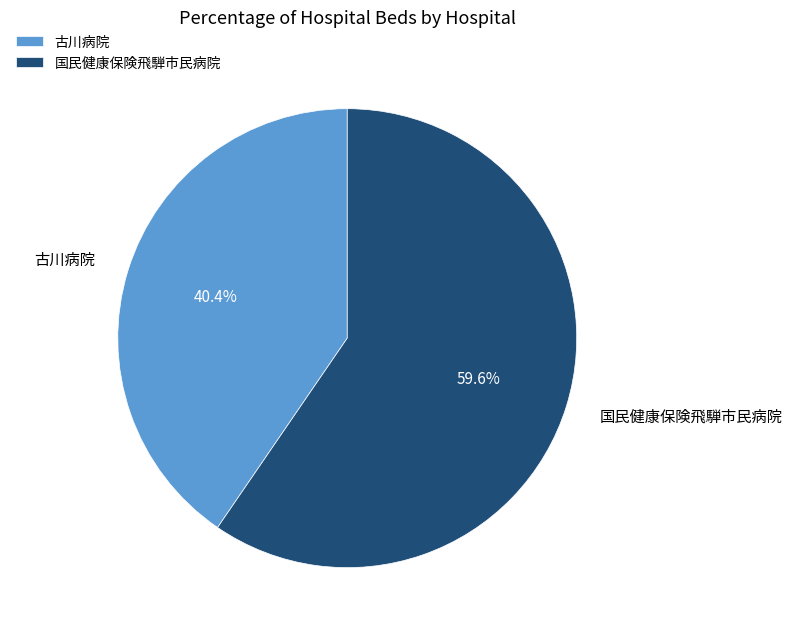

To the nearest percent, what is the combined percentage of 古川病院 and 国民健康保険飛騨市民病院?

100%